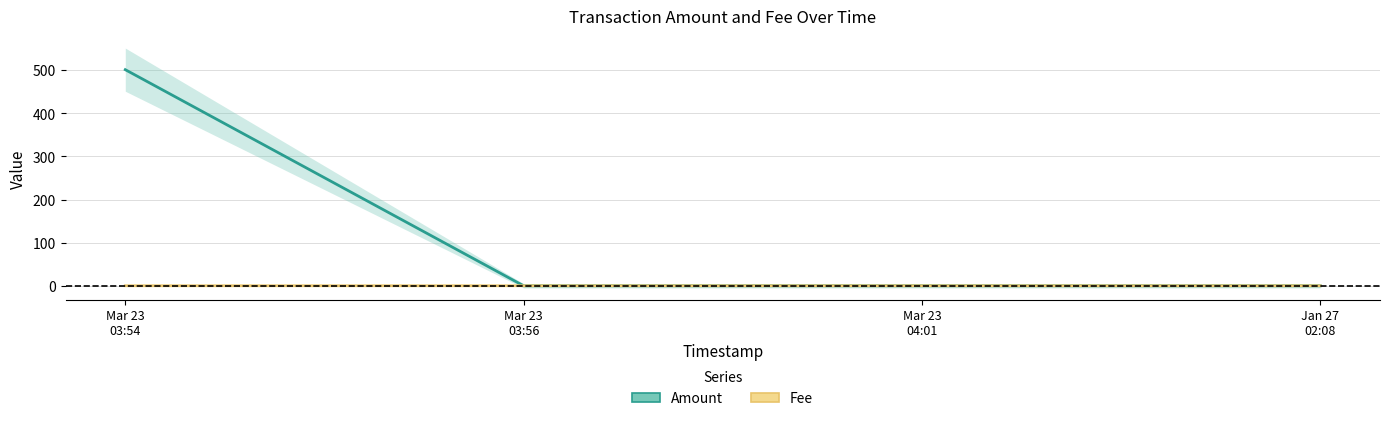

True or false: Fee and Amount cross at least once.

True